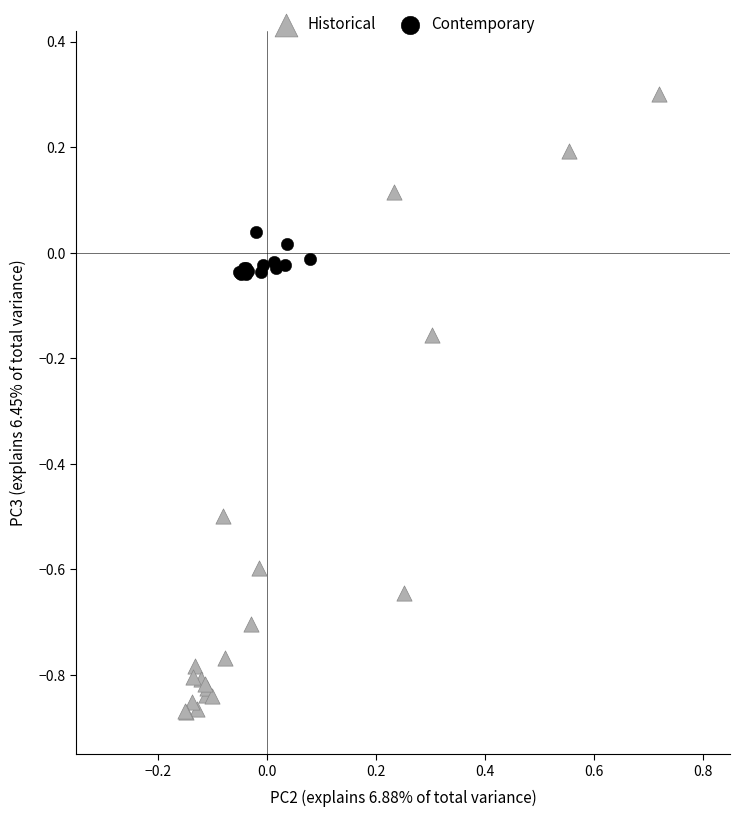

Which series has the largest Y range (max minus min)?

Historical